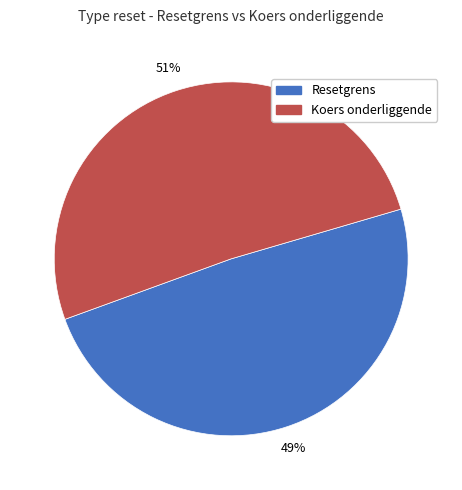

Is it true that Resetgrens is 42% of the pie?

False